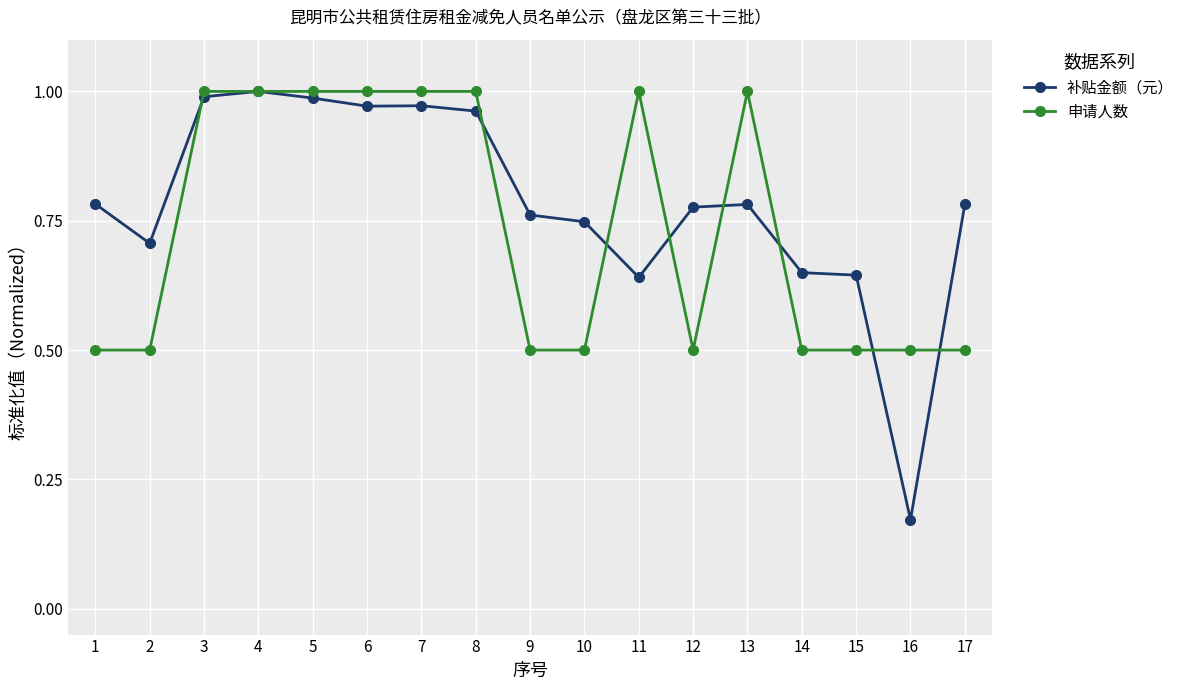

True or false: 补贴金额（元） has a value of 0.7 at 2.

True